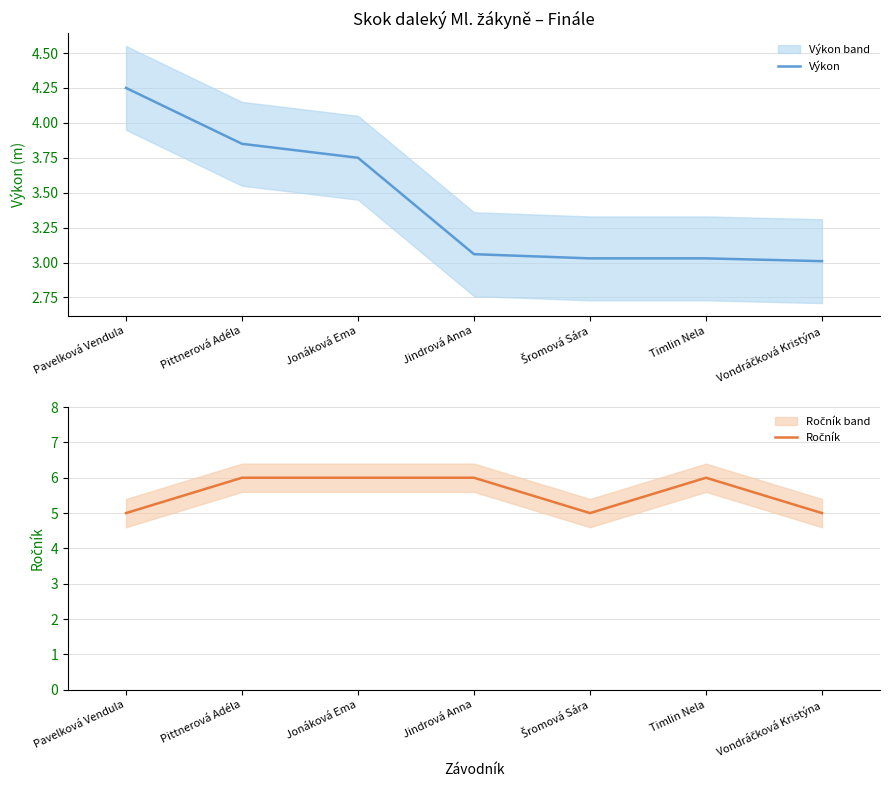

At which category is the sum across all series the highest?

Pittnerová Adéla